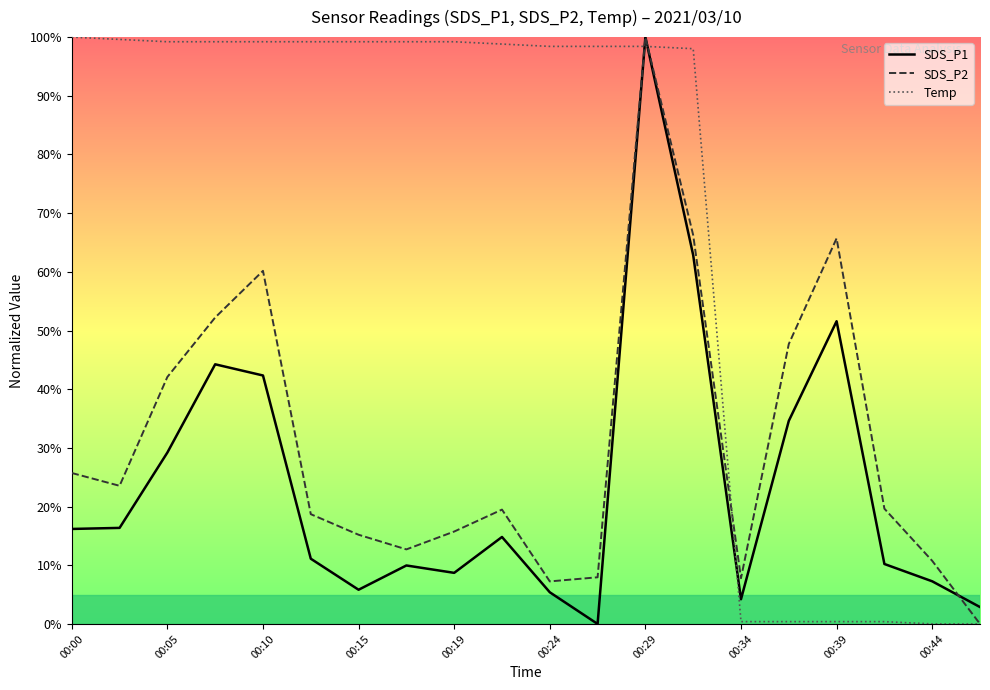

Is this an area chart (filled region under the line)?

No